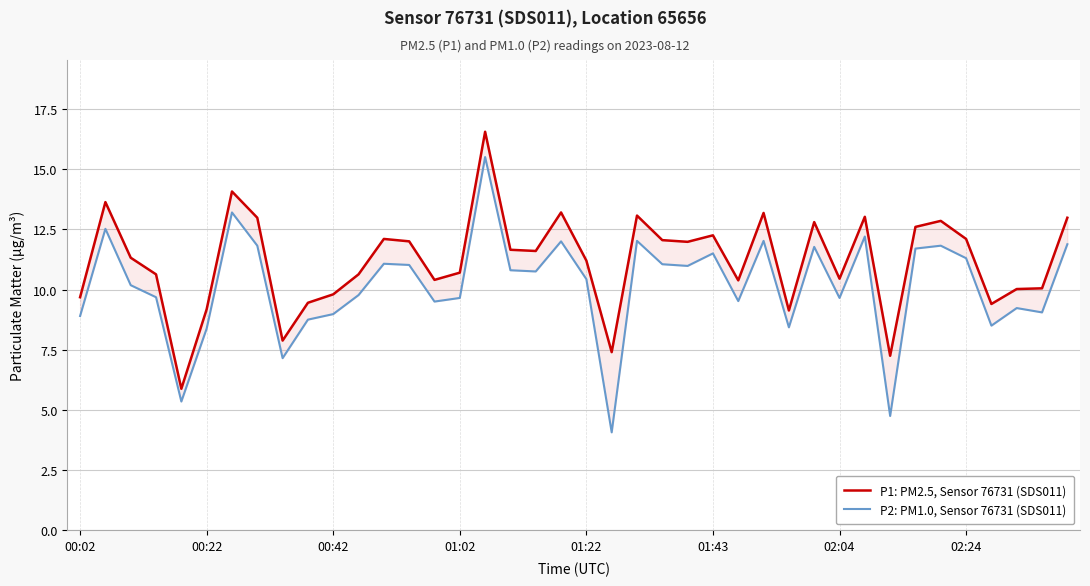

The value of P2: PM1.0, Sensor 76731 (SDS011) at 02:24 is 11.3. True or false?

True